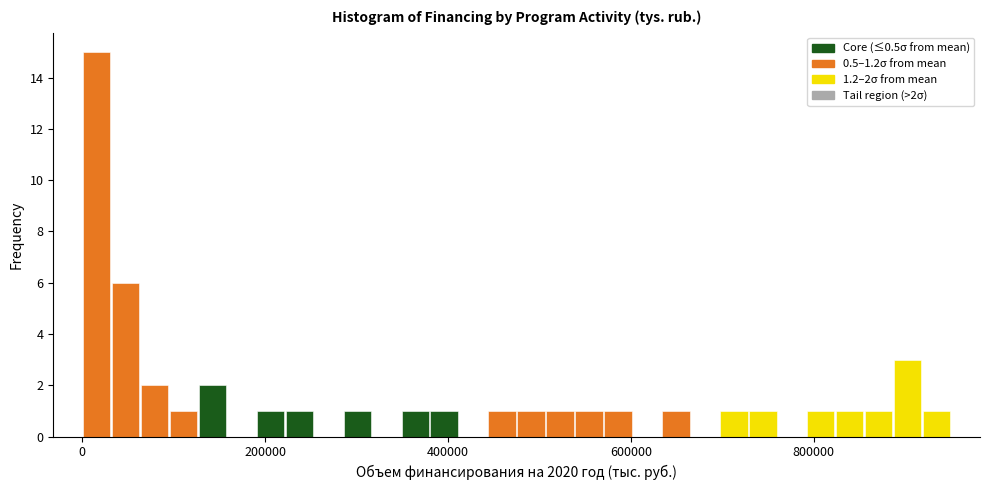

Around what value on the x-axis is the tallest bar? Give the approximate position of its centre, as read against the axis.

20000